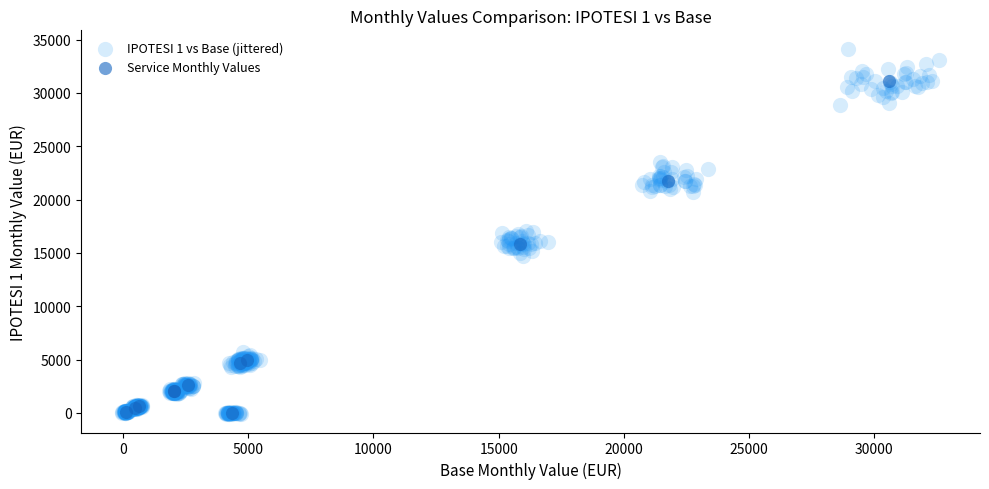

Which series has the widest spread of Y values?

IPOTESI 1 vs Base (jittered)